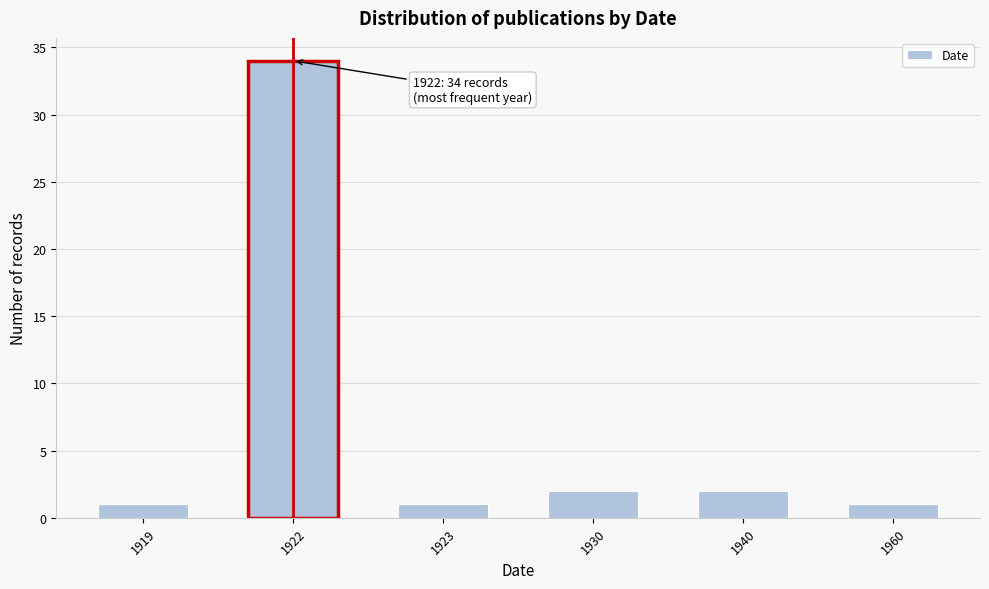

Reading left to right, list all the values displayed in this chart.

1919=1	1922=34	1923=1	1930=2	1940=2	1960=1